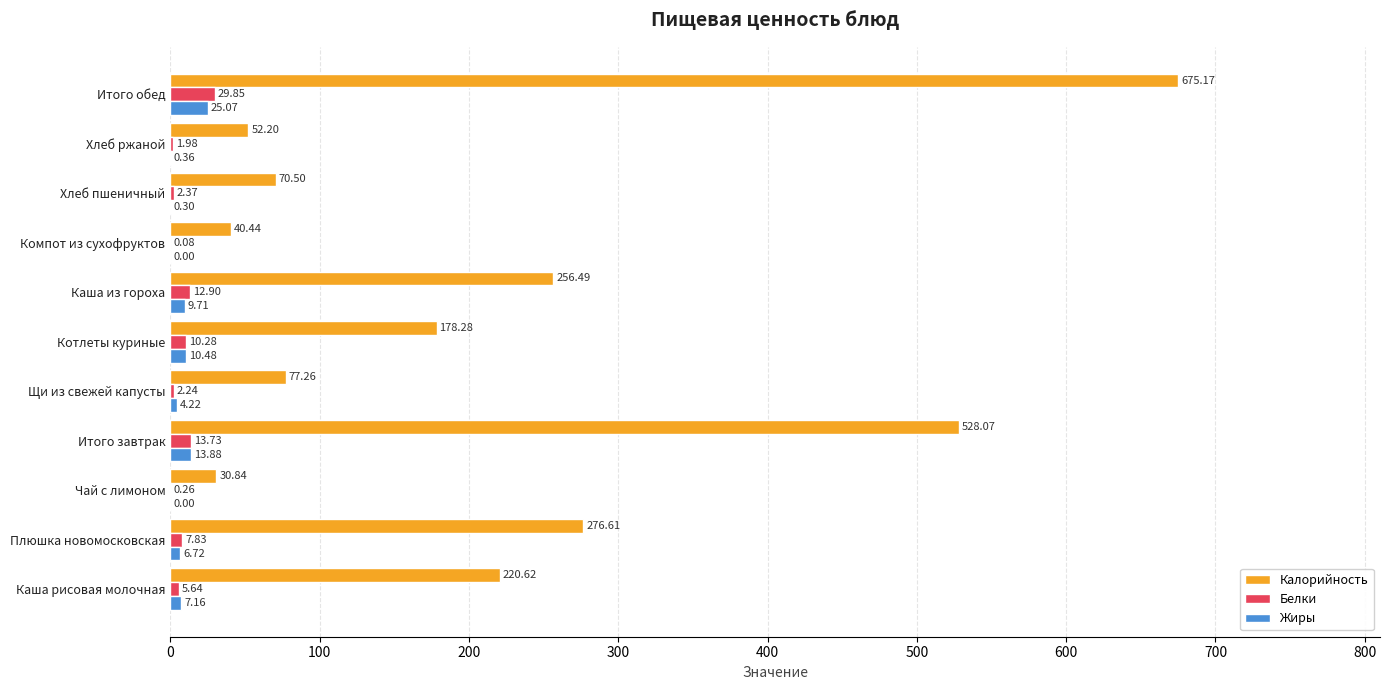

What is the sum of the Калорийность values at Каша рисовая молочная and Котлеты куриные?

398.9